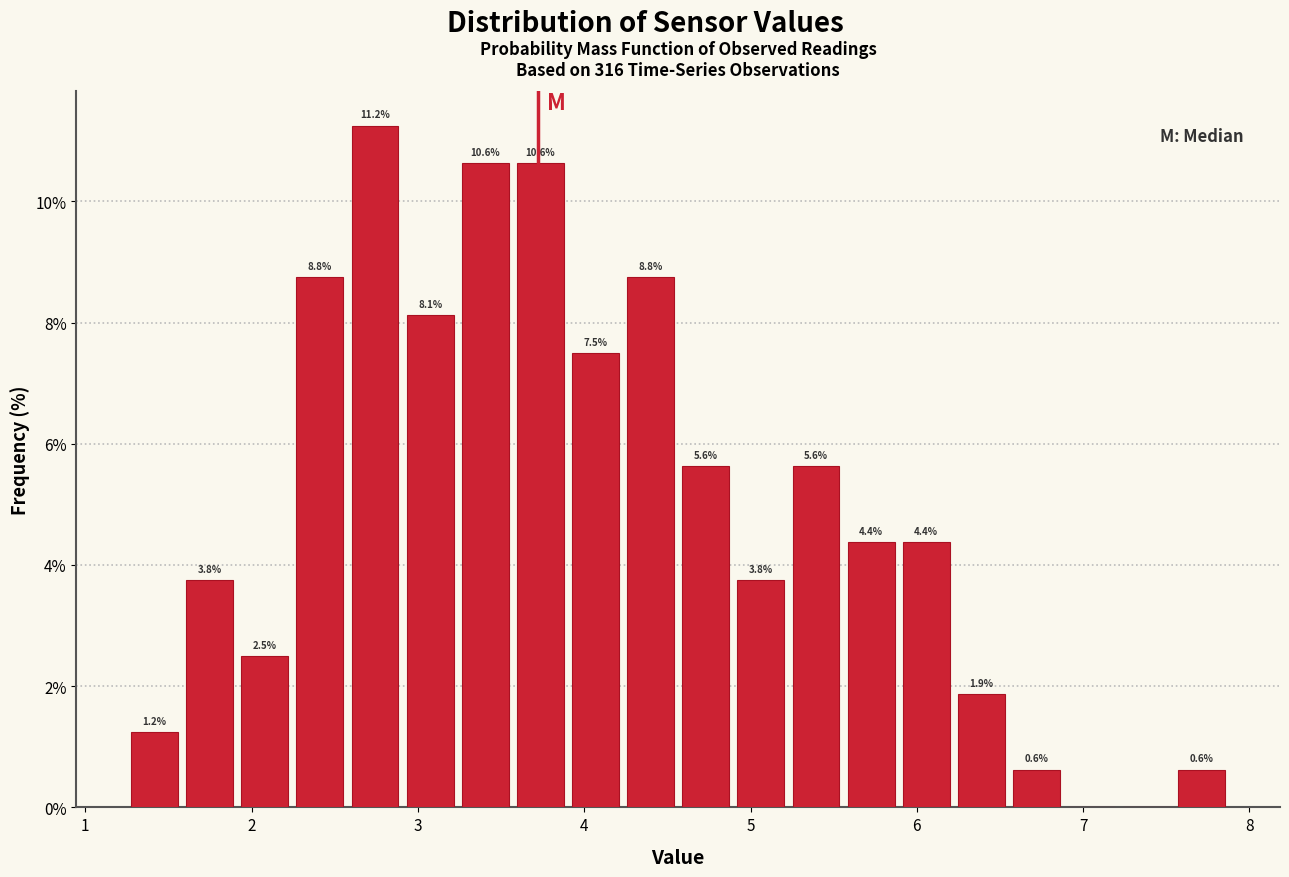

Around what value on the x-axis is the tallest bar? Give the approximate position of its centre, as read against the axis.

2.7